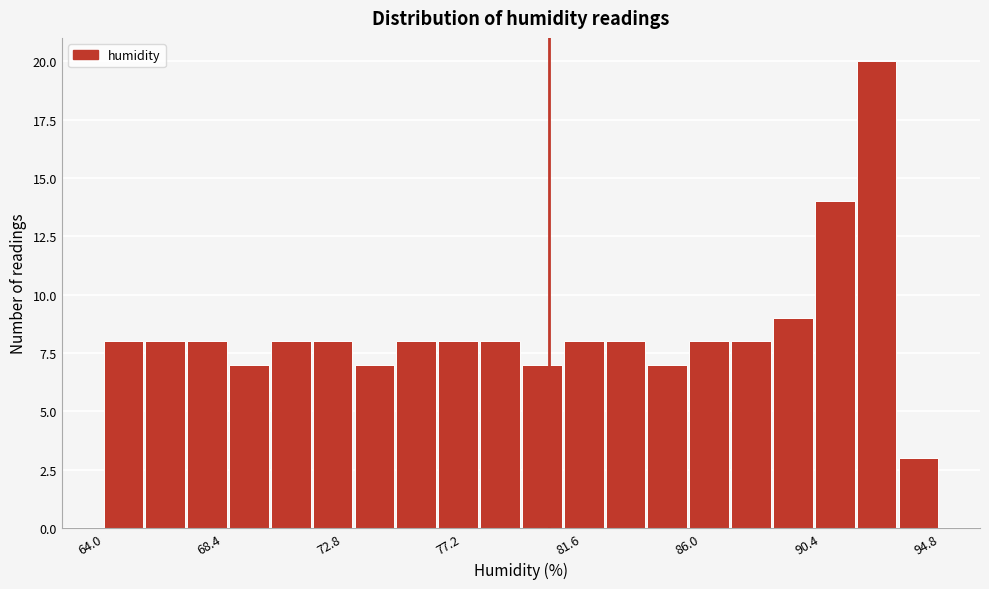

Around what value on the x-axis is the tallest bar? Give the approximate position of its centre, as read against the axis.

92.5